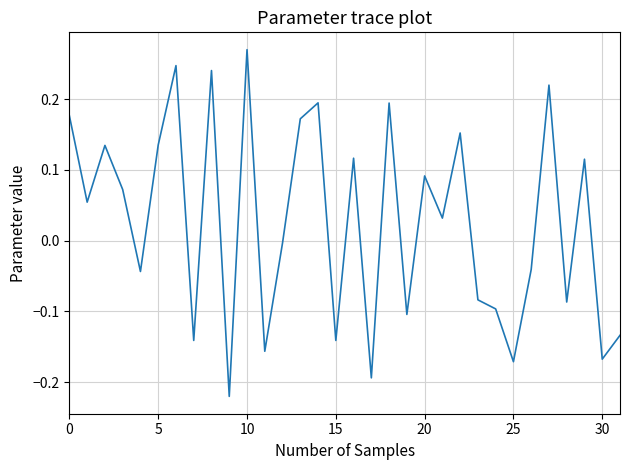

What is the difference between the maximum and minimum values?

0.5